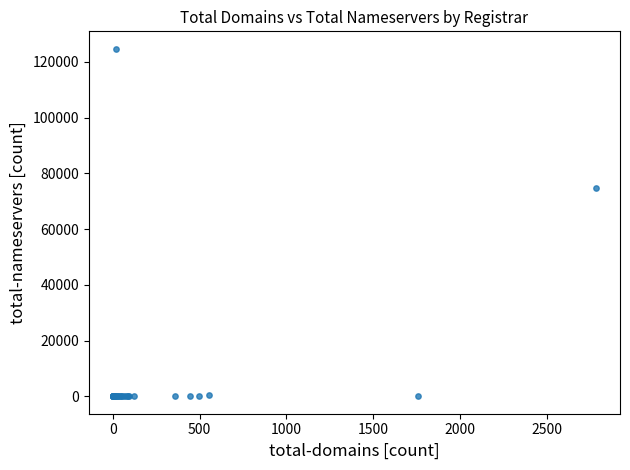

What Y value in the scatter plot is closest to 62374?

74808